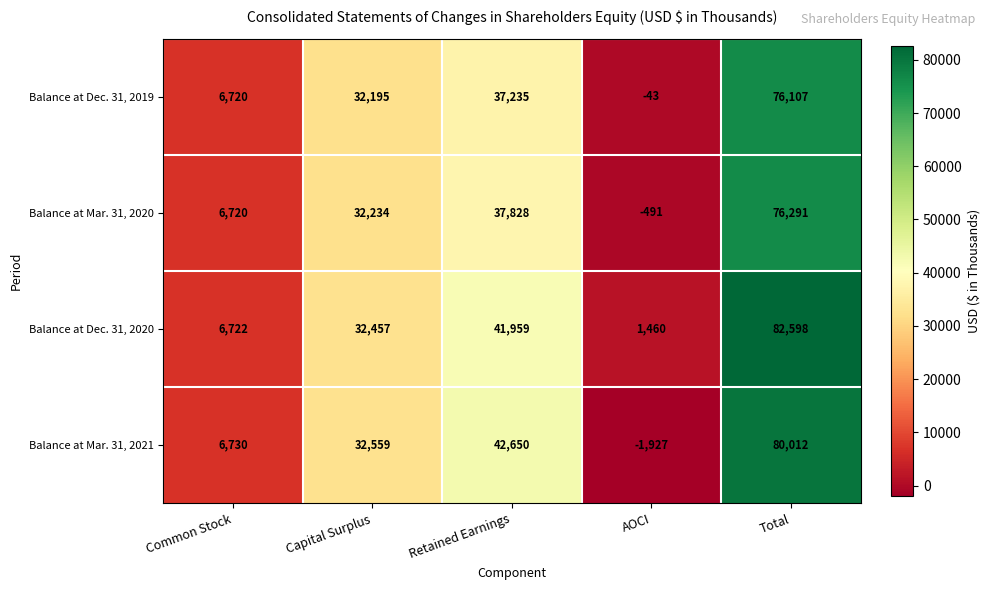

Rank the series by their maximum value, from highest to lowest.

Balance at Dec. 31, 2020, Balance at Mar. 31, 2021, Balance at Mar. 31, 2020, Balance at Dec. 31, 2019